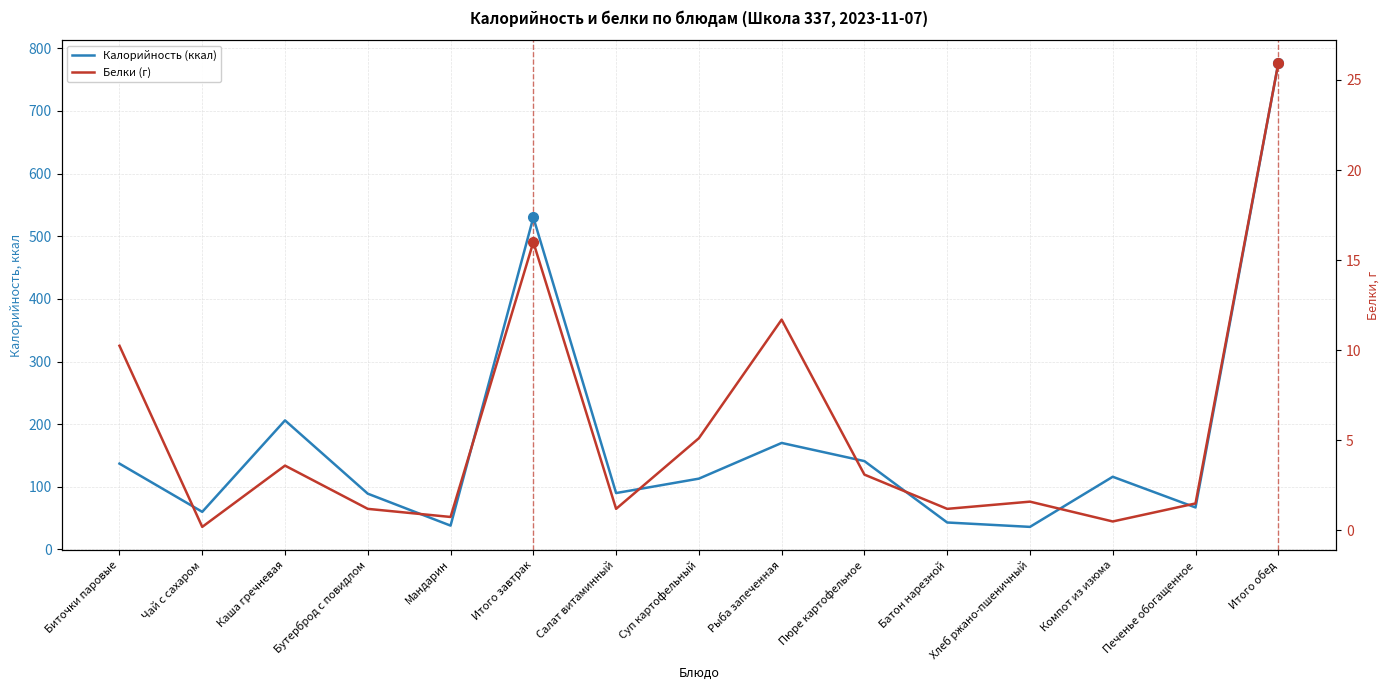

Rank the series by their maximum value, from lowest to highest.

Белки (г), Калорийность (ккал)